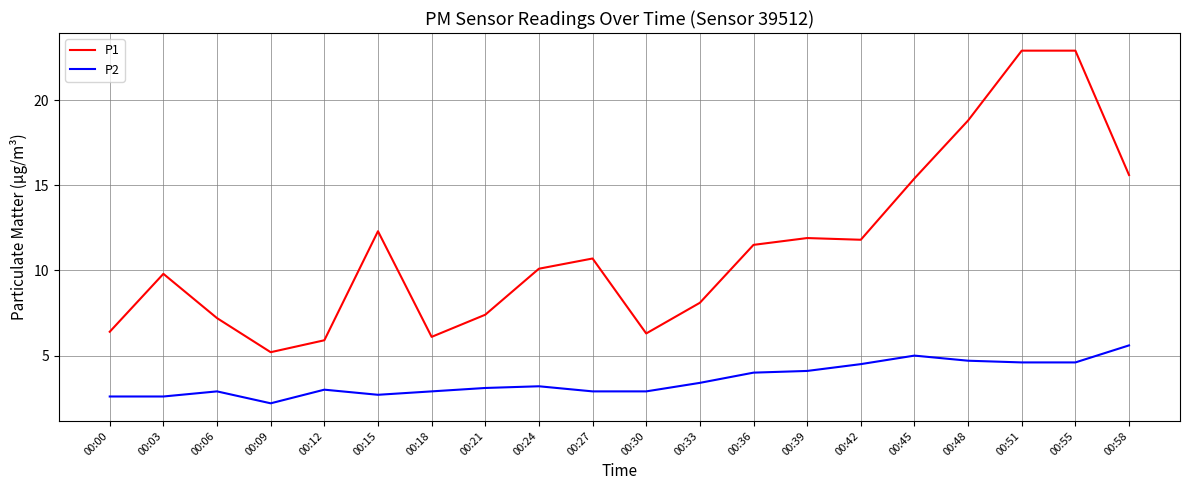

Read the P1 value at 00:00.

6.4